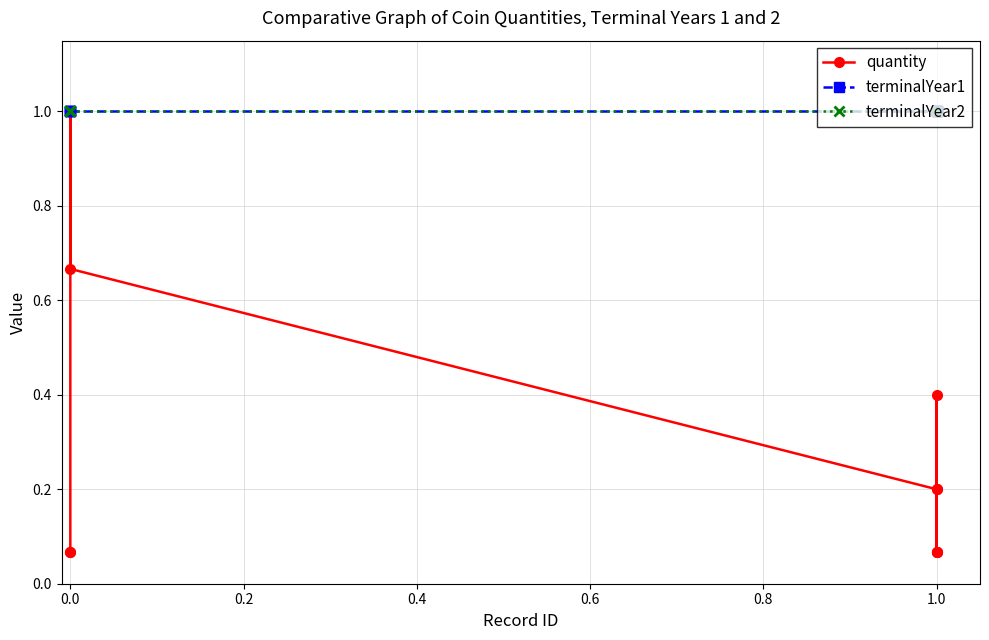

True or false: quantity and terminalYear1 intersect in this chart.

False